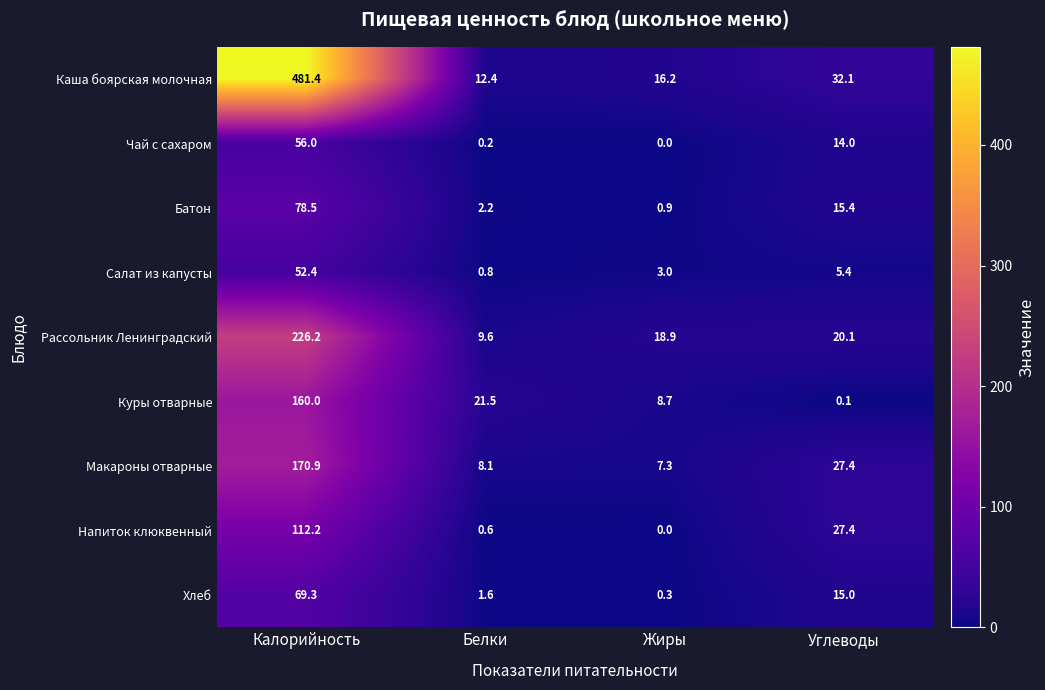

Which series has the widest spread of values?

Каша боярская молочная